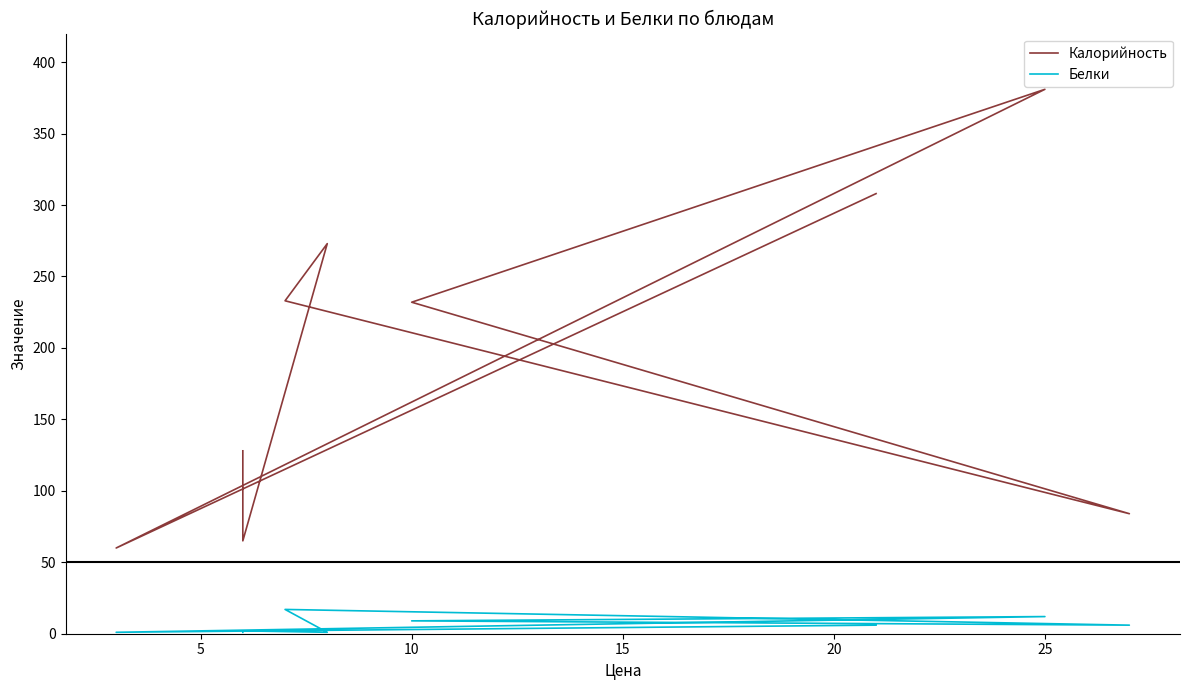

True or false: Белки has more than 2 interior local peaks.

True